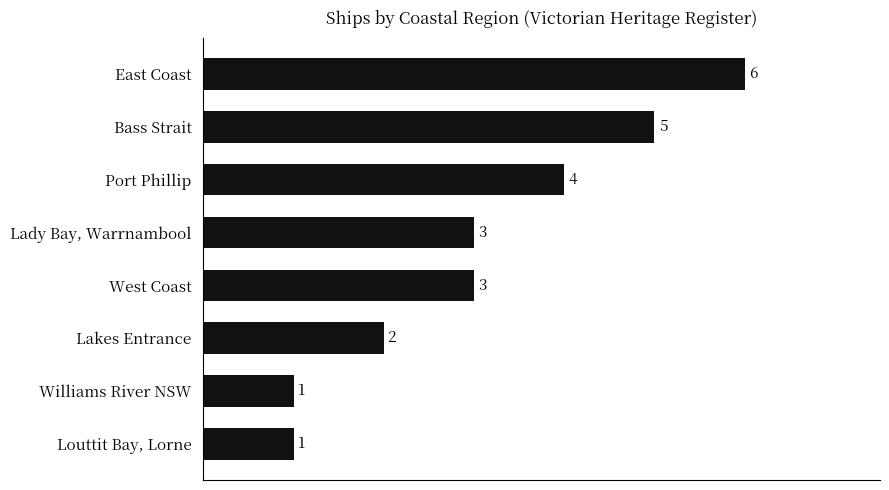

How many values are between 2 and 5?

5